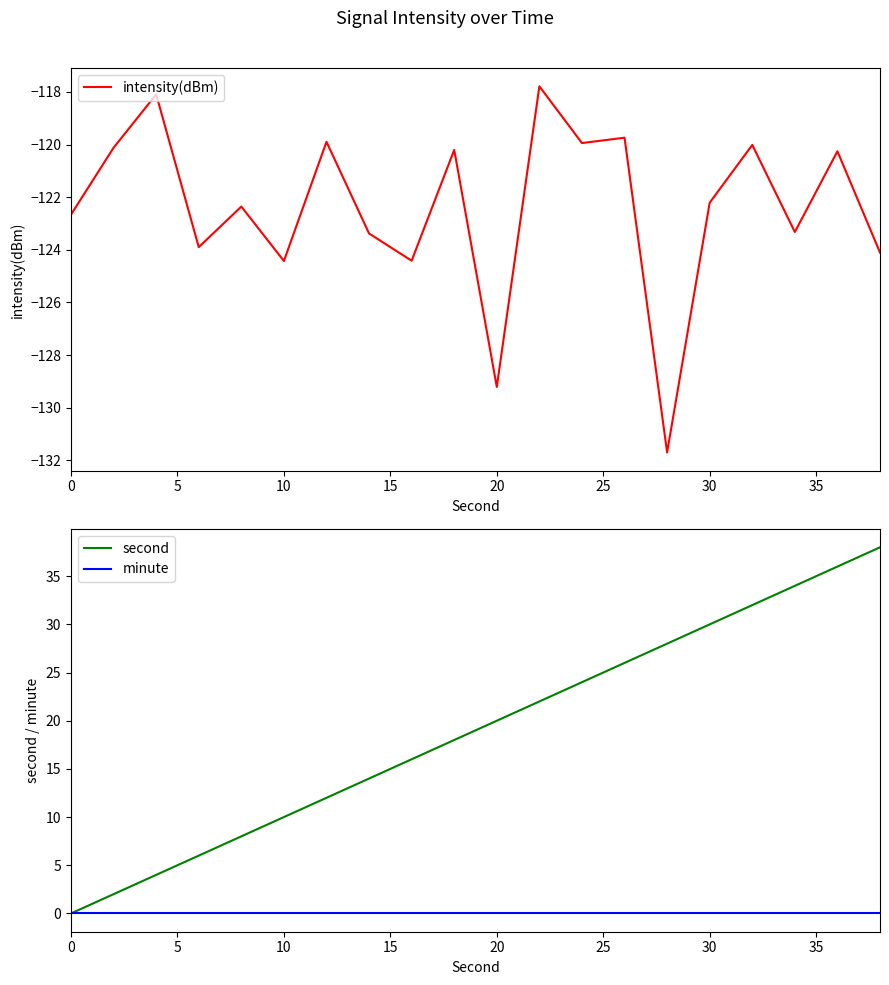

How many lines are shown in the chart?

3